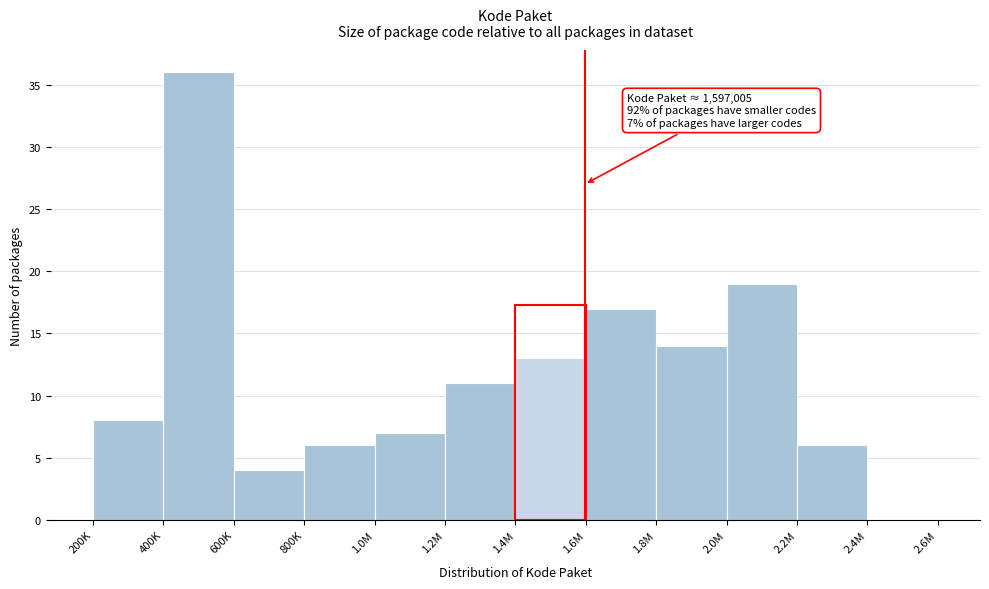

Reading right to left, extract all data points from this chart.

2.4M=0	2.2M=6	2.0M=19	1.8M=14	1.6M=17	1.4M=13	1.2M=11	1.0M=7	800K=6	600K=4	400K=36	200K=8